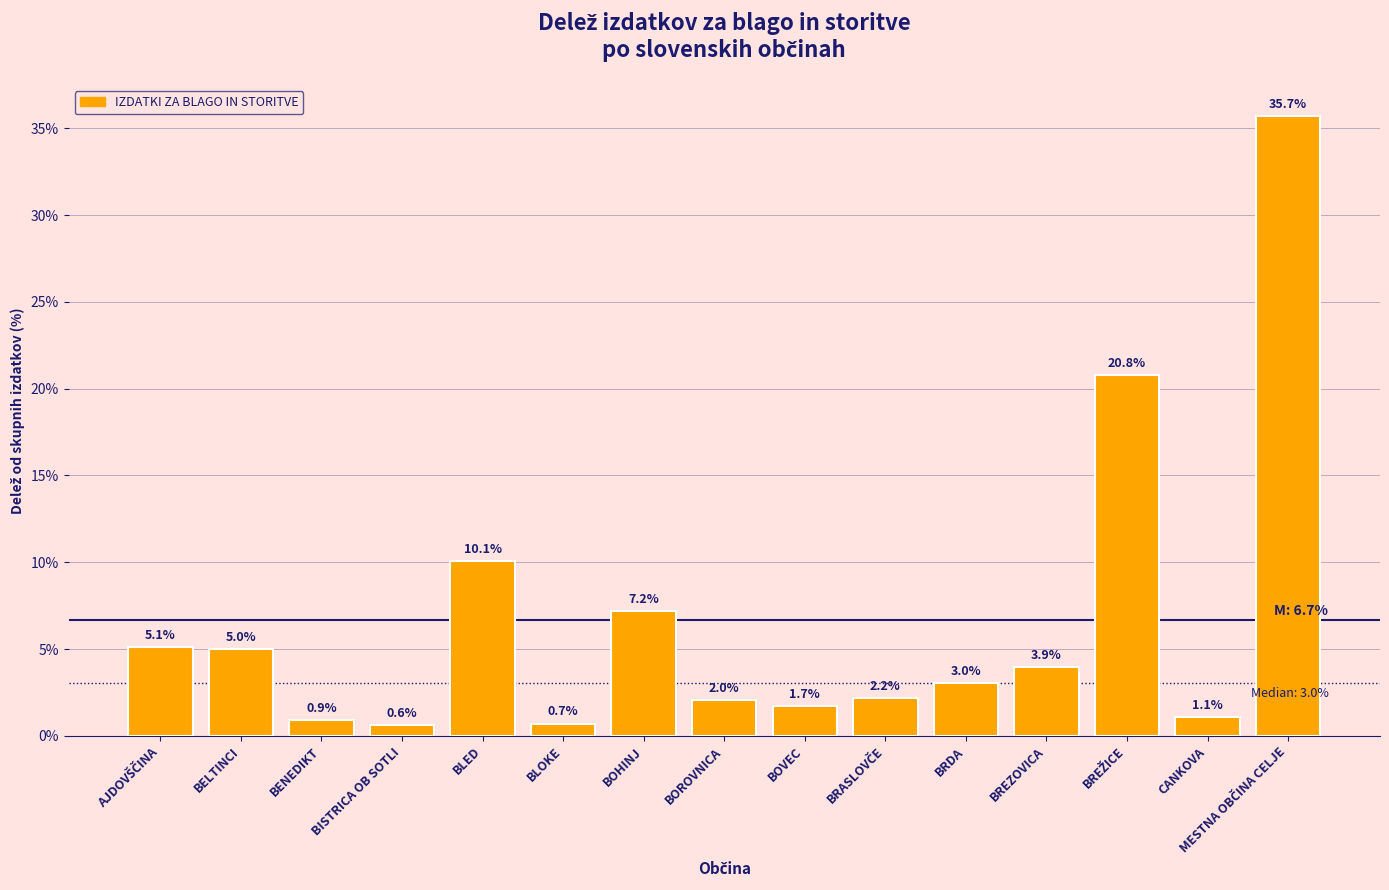

What is the average value?

6.7